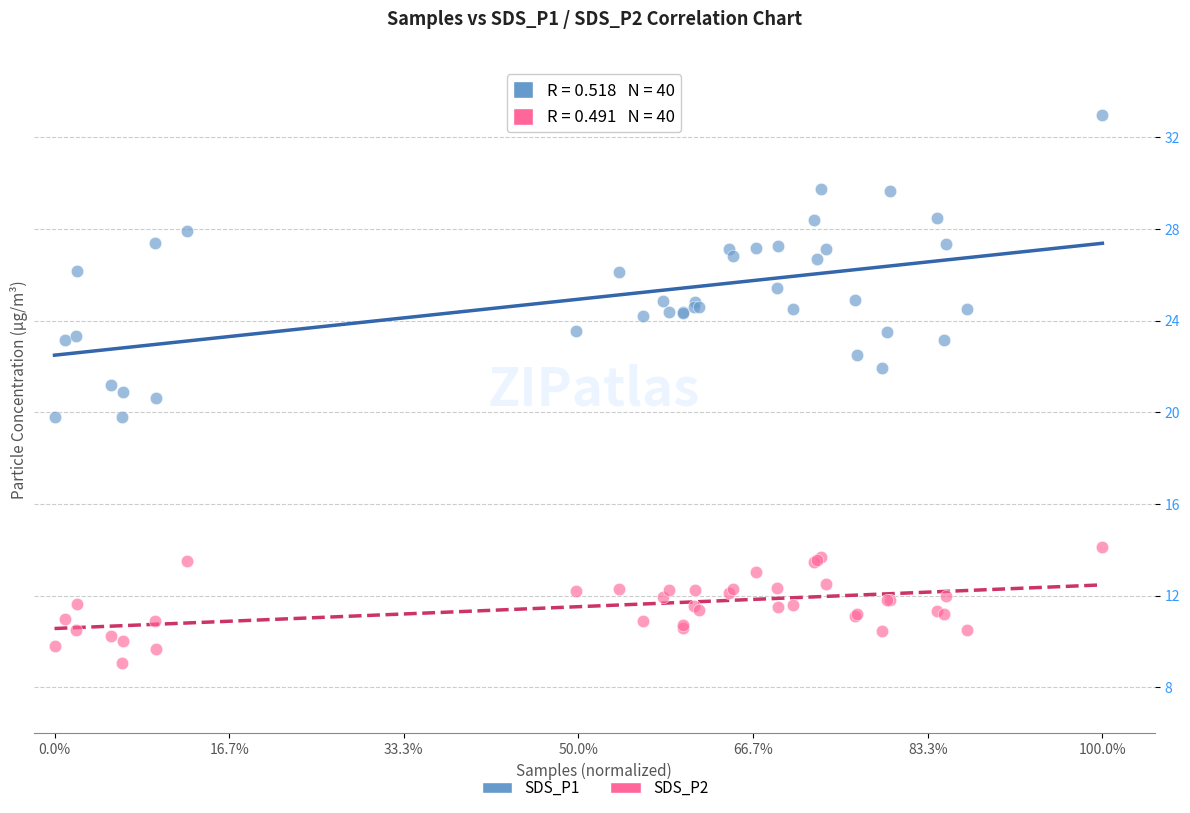

What is the X range (max minus min) for the scatter plot?

1.0